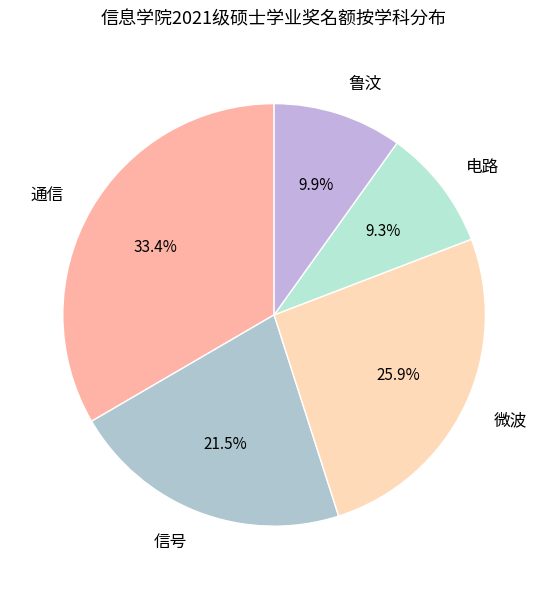

To the nearest percent, what percentage of the pie is 电路?

9%